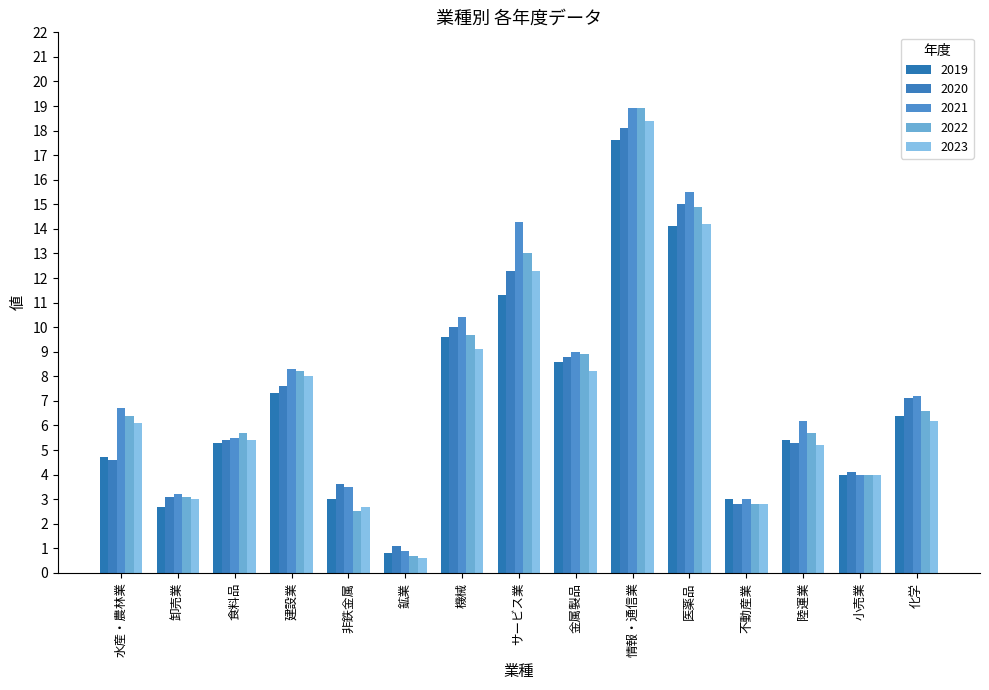

Reading left to right, extract all data points from this chart.

2019: 4.7	2.7	5.3	7.3	3.0	0.8	9.6	11.3	8.6	17.6	14.1	3.0	5.4	4.0	6.4
2020: 4.6	3.1	5.4	7.6	3.6	1.1	10.0	12.3	8.8	18.1	15.0	2.8	5.3	4.1	7.1
2021: 6.7	3.2	5.5	8.3	3.5	0.9	10.4	14.3	9.0	18.9	15.5	3.0	6.2	4.0	7.2
2022: 6.4	3.1	5.7	8.2	2.5	0.7	9.7	13.0	8.9	18.9	14.9	2.8	5.7	4.0	6.6
2023: 6.1	3.0	5.4	8.0	2.7	0.6	9.1	12.3	8.2	18.4	14.2	2.8	5.2	4.0	6.2